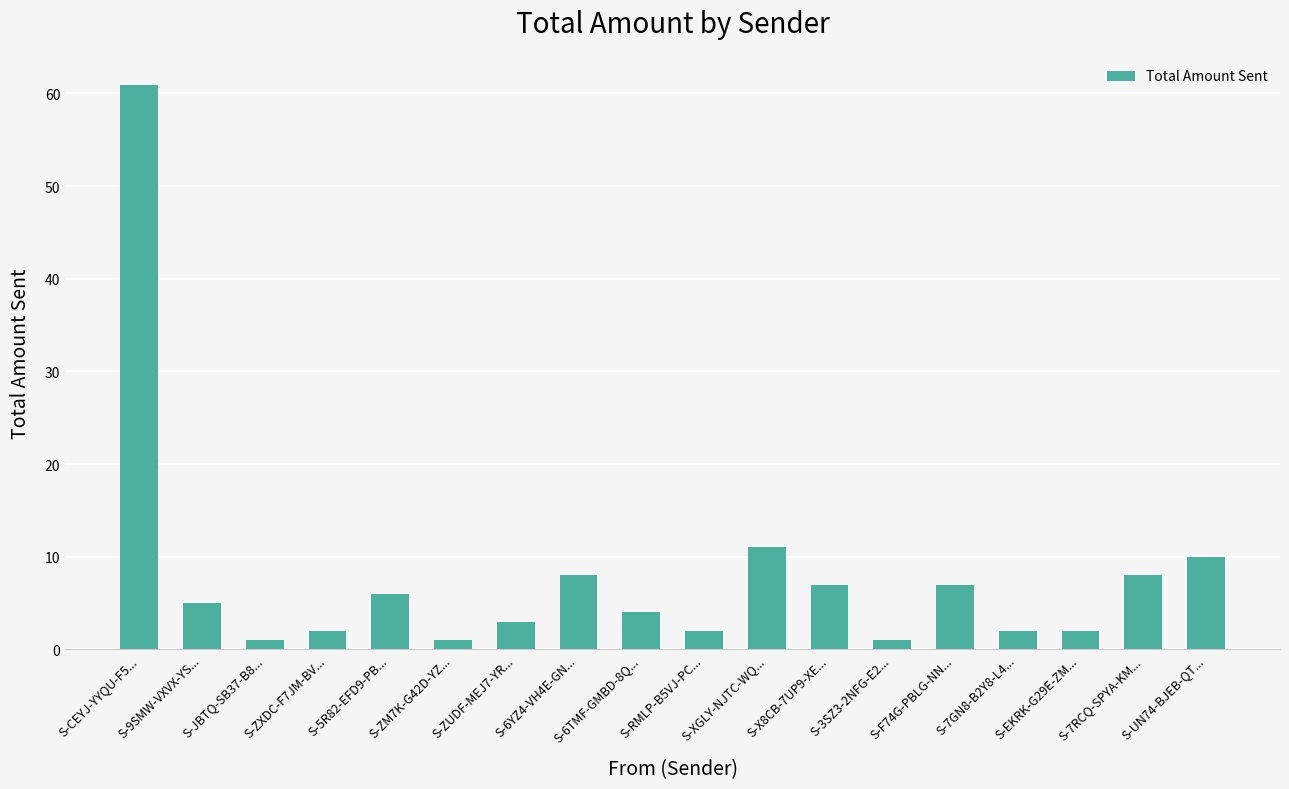

How many bars are there in total?

18